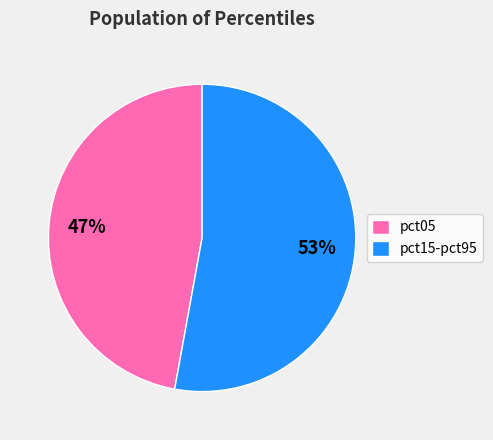

Count the number of slices in the pie.

2